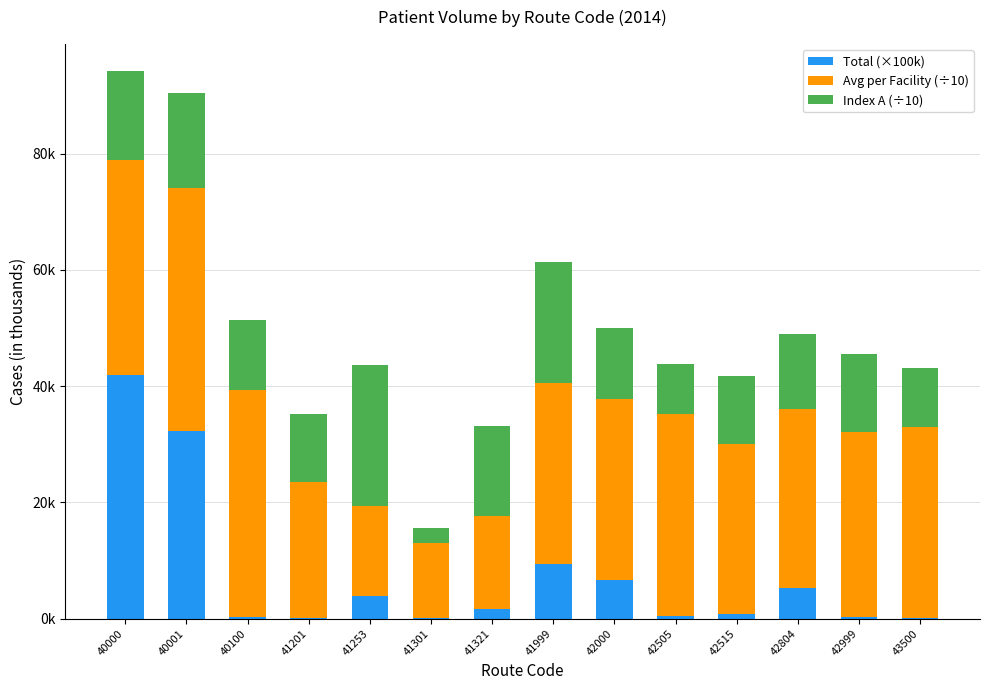

What are all the series names shown in the legend?

Total (×100k), Avg per Facility (÷10), Index A (÷10)